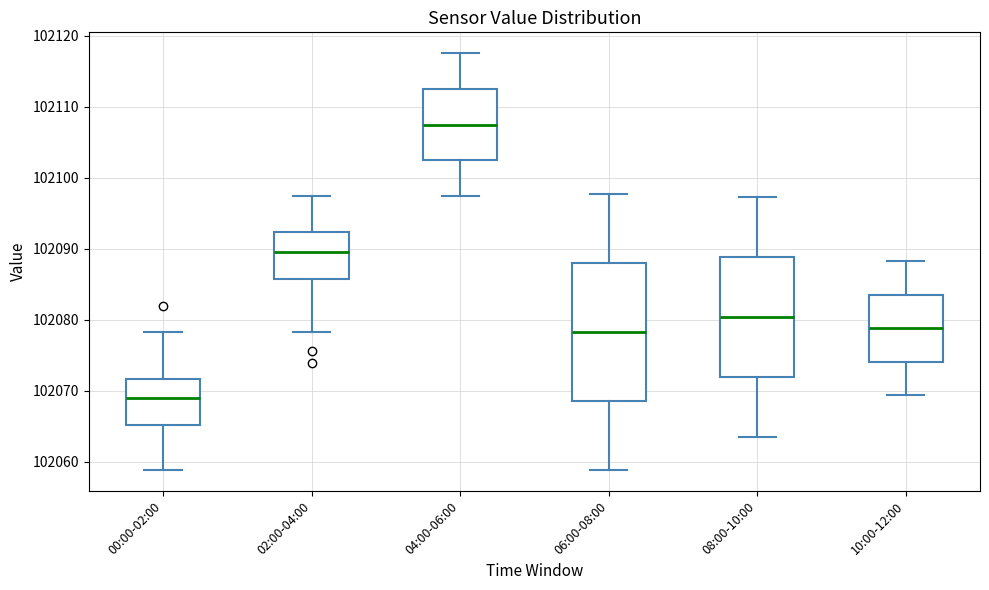

Which box's median line is the lowest?

00:00-02:00